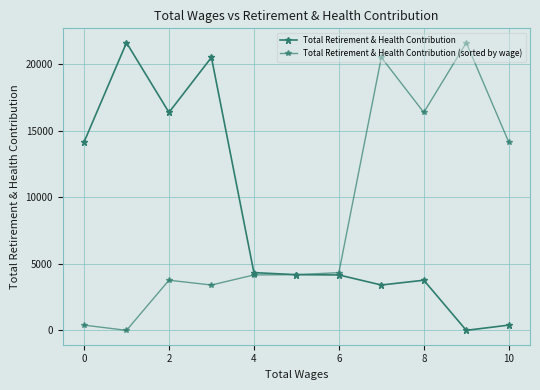

How many series are shown in this chart?

2